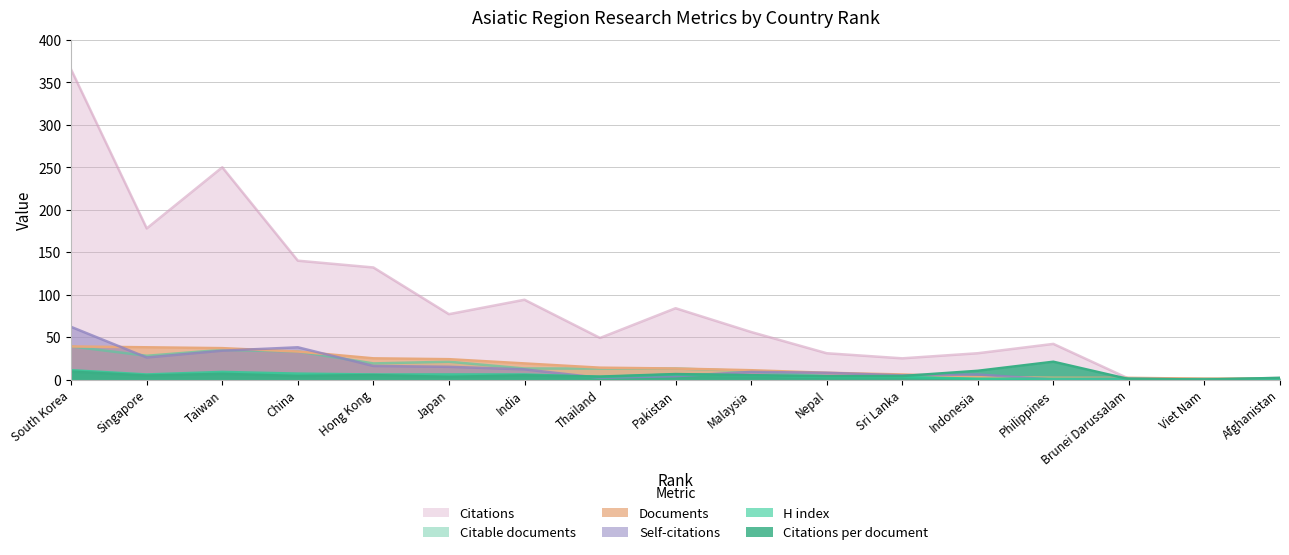

What is the spread (max minus min) of values at Nepal?

28.0